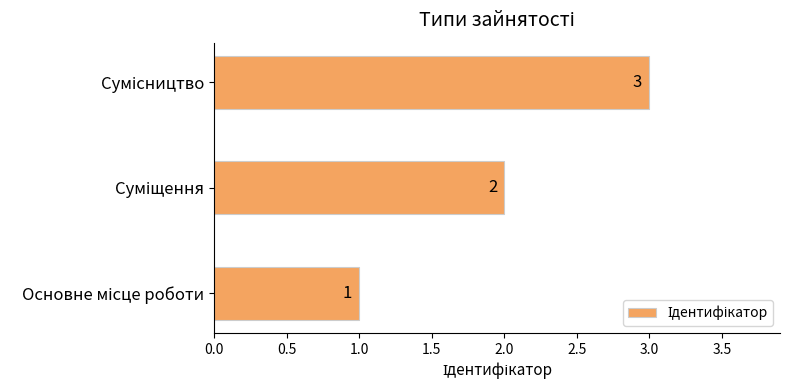

What is the sum of all values?

6